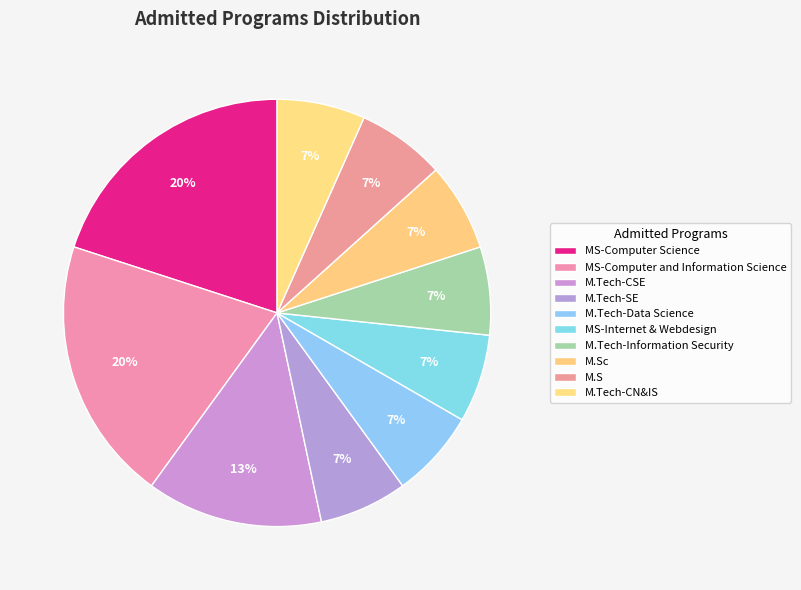

True or false: M.Tech-CN&IS accounts for 7% of the total.

True